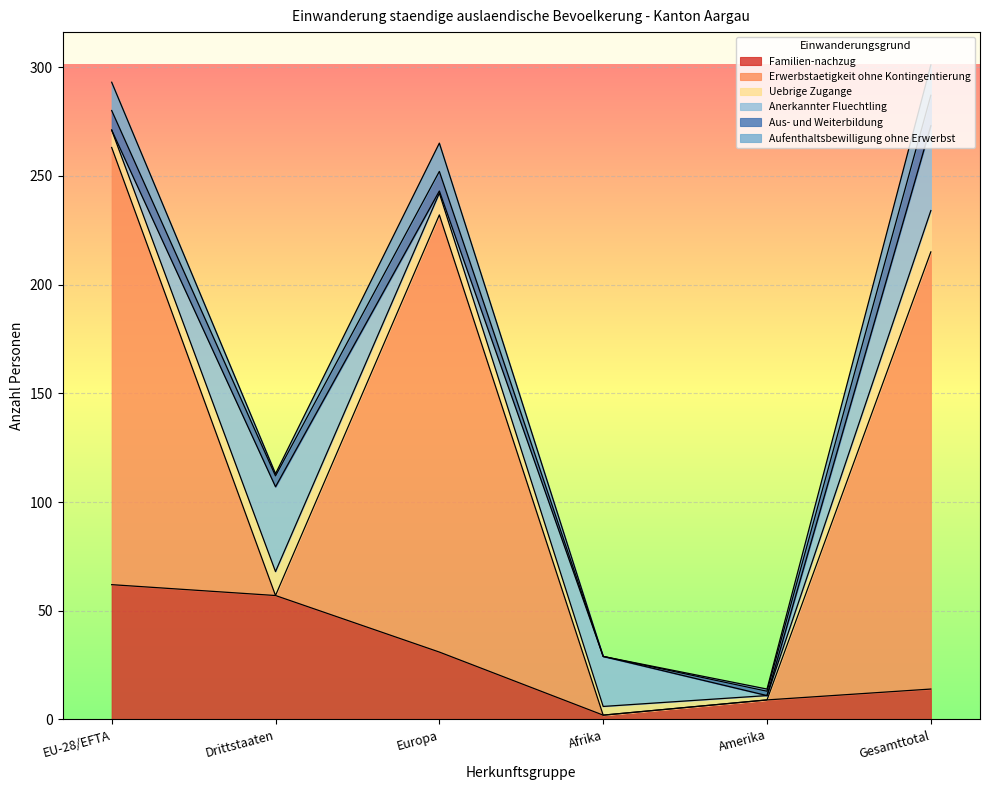

Reading left to right, transcribe all the data shown in this chart.

Familien-nachzug: EU-28/EFTA=62	Drittstaaten=57	Europa=31	Afrika=2	Amerika=9	Gesamttotal=14
Erwerbstaetigkeit ohne Kontingentierung: EU-28/EFTA=201	Drittstaaten=0	Europa=201	Afrika=0	Amerika=0	Gesamttotal=201
Uebrige Zugange: EU-28/EFTA=8	Drittstaaten=11	Europa=10	Afrika=4	Amerika=2	Gesamttotal=19
Anerkannter Fluechtling: EU-28/EFTA=0	Drittstaaten=39	Europa=1	Afrika=23	Amerika=0	Gesamttotal=39
Aus- und Weiterbildung: EU-28/EFTA=9	Drittstaaten=5	Europa=9	Afrika=0	Amerika=2	Gesamttotal=14
Aufenthaltsbewilligung ohne Erwerbst: EU-28/EFTA=13	Drittstaaten=1	Europa=13	Afrika=0	Amerika=1	Gesamttotal=14